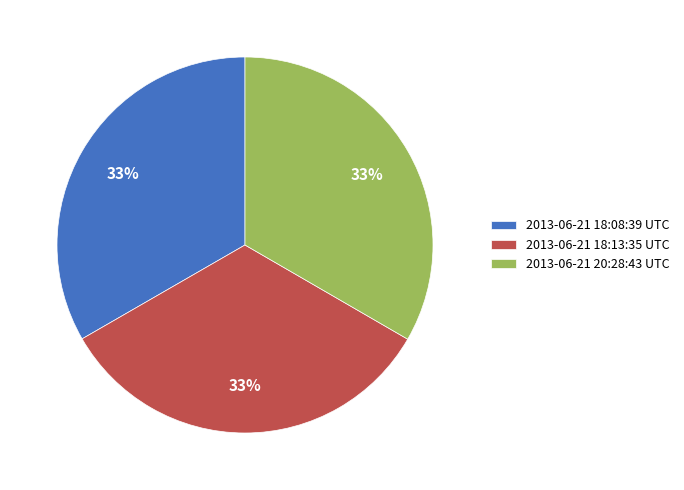

What is the ratio of the value at 2013-06-21 18:13:35 UTC to the value at 2013-06-21 18:08:39 UTC?

1.0